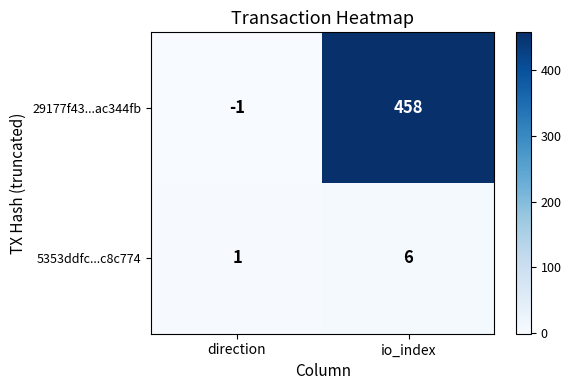

Reading left to right, transcribe all the data shown in this chart.

29177f43...ac344fb: direction=-1	io_index=458
5353ddfc...c8c774: direction=1	io_index=6